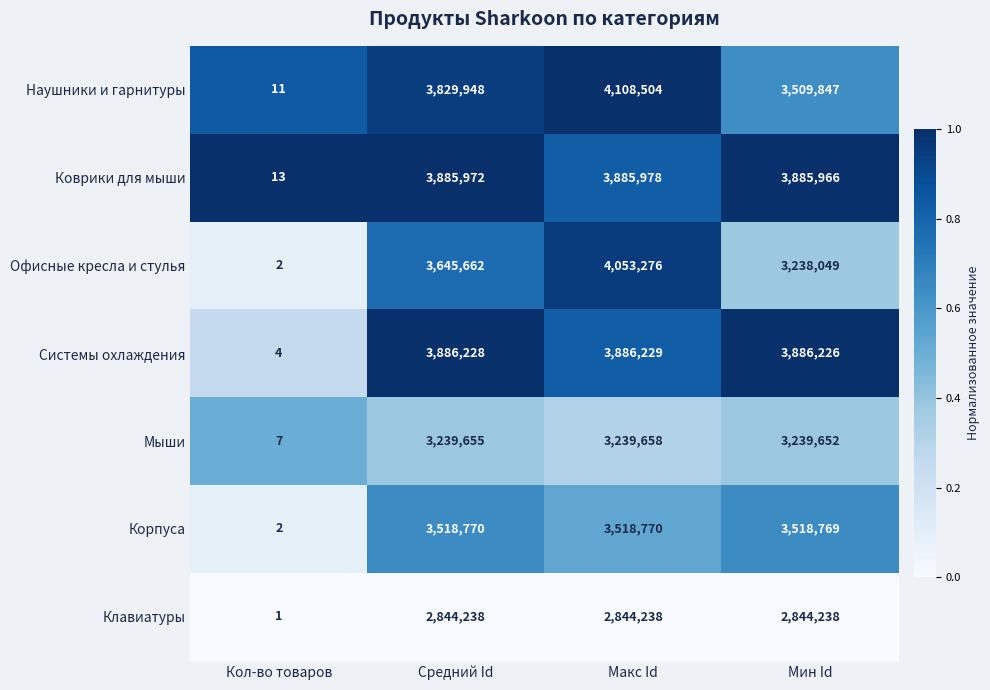

The value of Коврики для мыши at Кол-во товаров is 3. True or false?

False